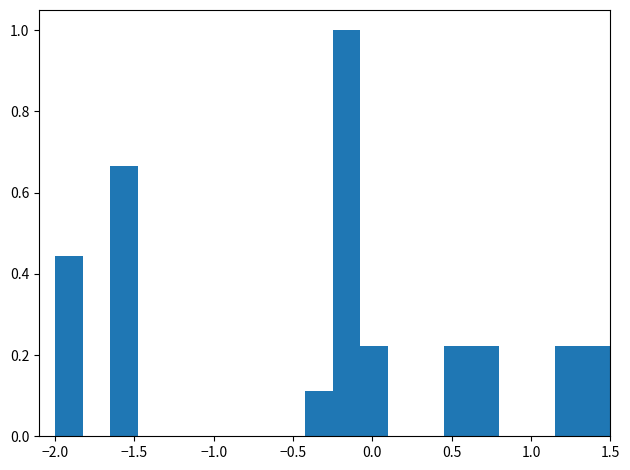

Read against the x-axis, roughly where is the centre of the tallest bar?

-0.15